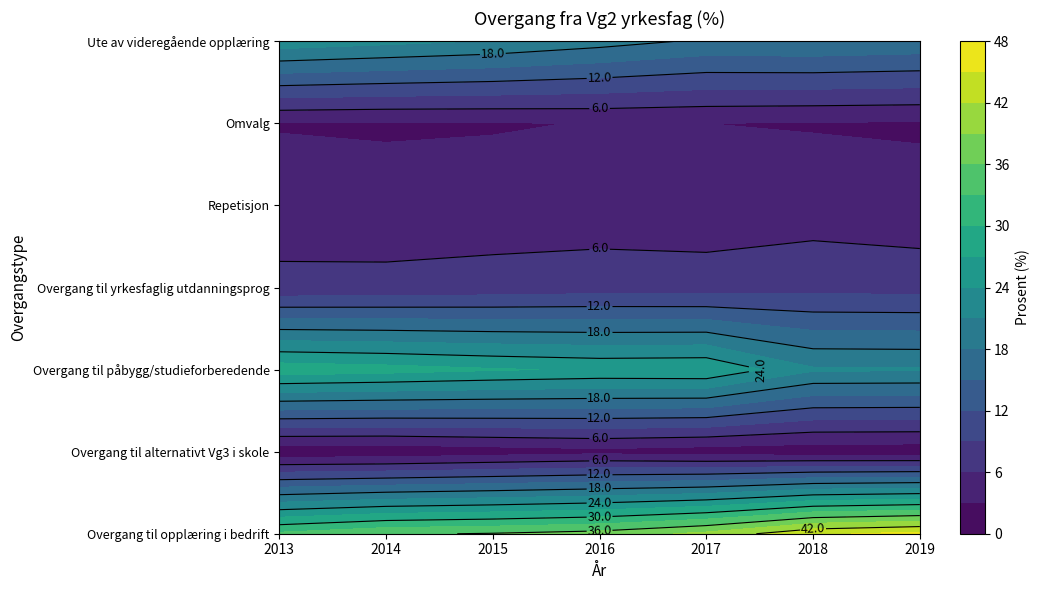

Reading right to left, list all the values displayed in this chart.

Overgang til opplæring i bedrift: 45.9	44.5	39.8	37.2	36.2	35.6	33.6
Overgang til alternativt Vg3 i skole: 1.1	1.2	1.5	2.1	1.5	0.8	0.8
Overgang til påbygg/studieforberedende: 21.3	21.4	26.8	26.6	27.3	28.2	28.8
Overgang til yrkesfaglig utdanningsprog: 7.9	8.0	7.5	7.6	7.2	6.9	6.7
Repetisjon: 3.9	4.5	4.0	4.2	4.2	4.0	4.5
Omvalg: 2.7	2.8	3.0	3.1	2.8	2.7	2.8
Ute av videregående opplæring: 17.2	17.7	17.5	19.2	20.8	21.8	22.8